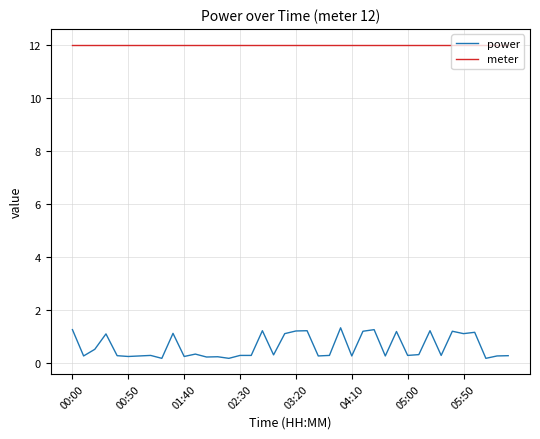

Rank the series by their average value, from lowest to highest.

power, meter